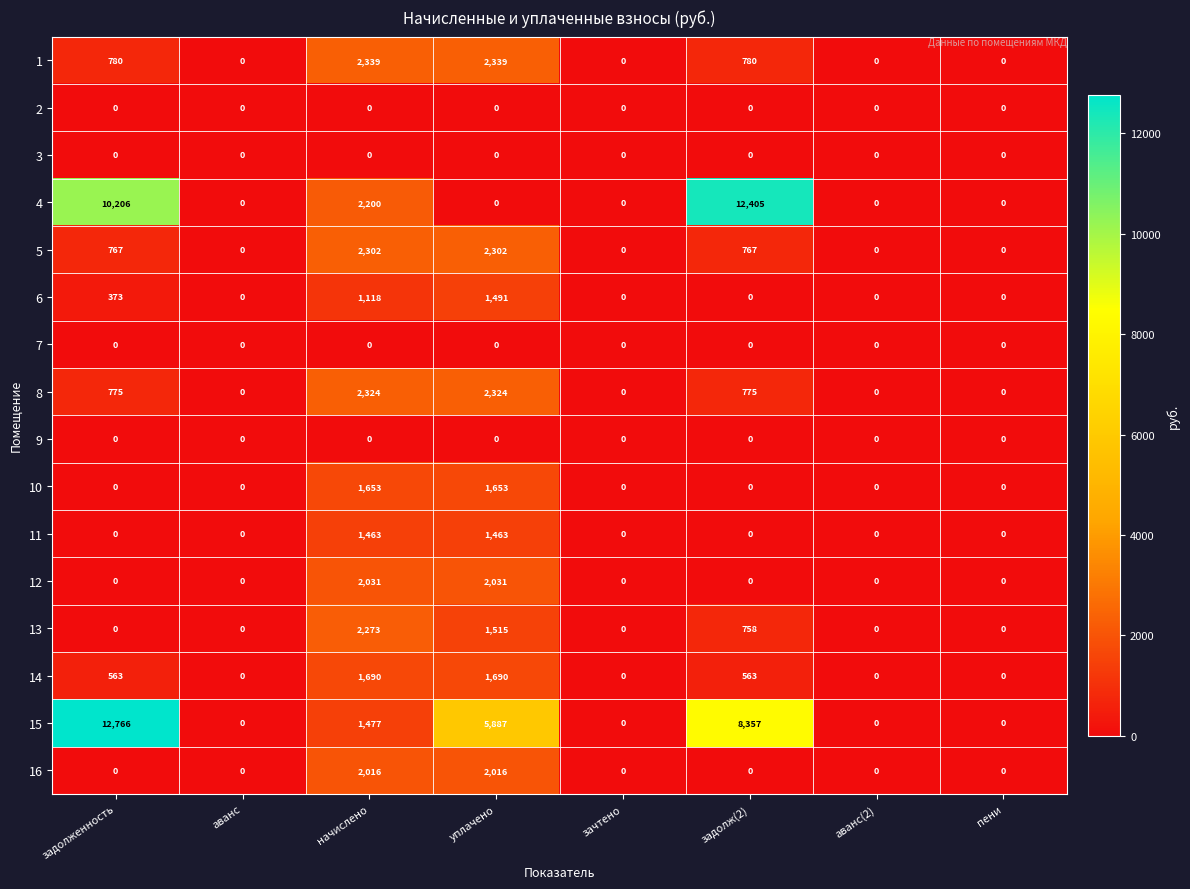

How many values in the 14 series are below 563?

4